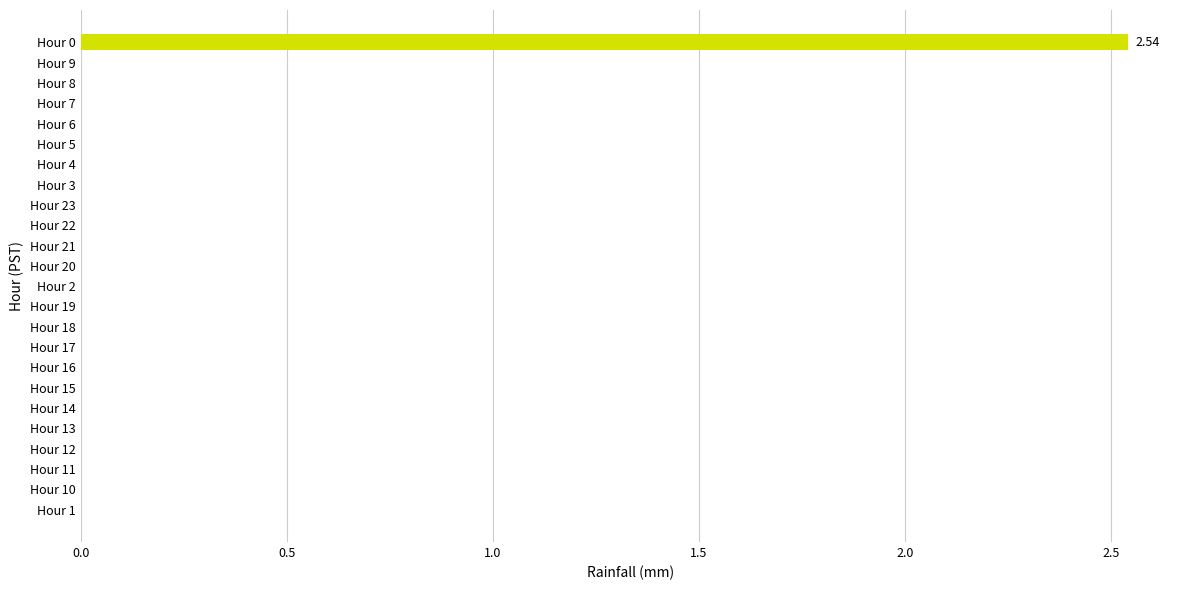

Which has a higher value, Hour 16 or Hour 0?

Hour 0